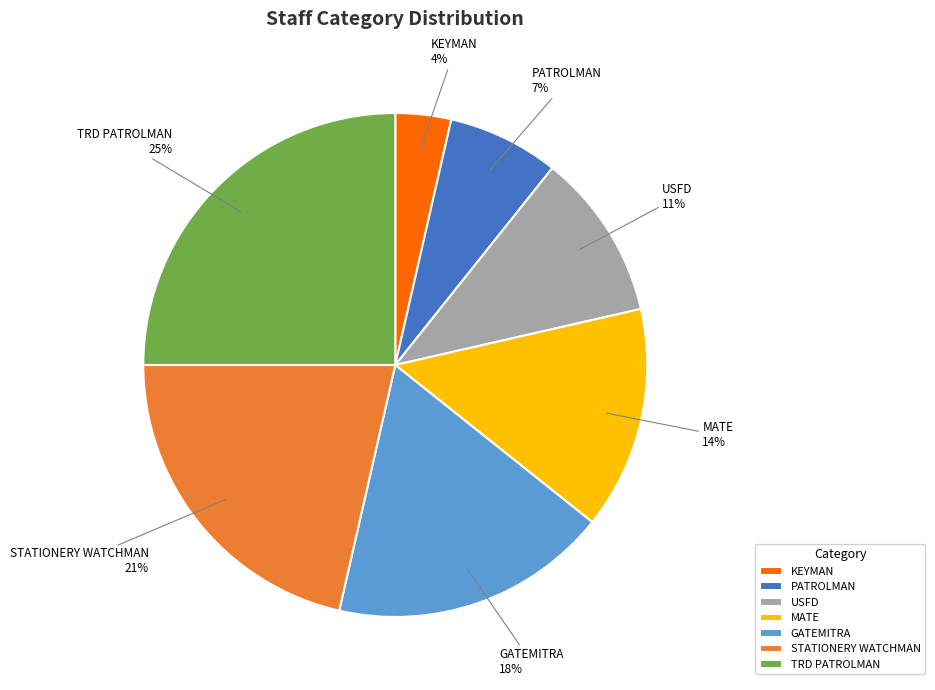

How many slices are in this pie chart?

7